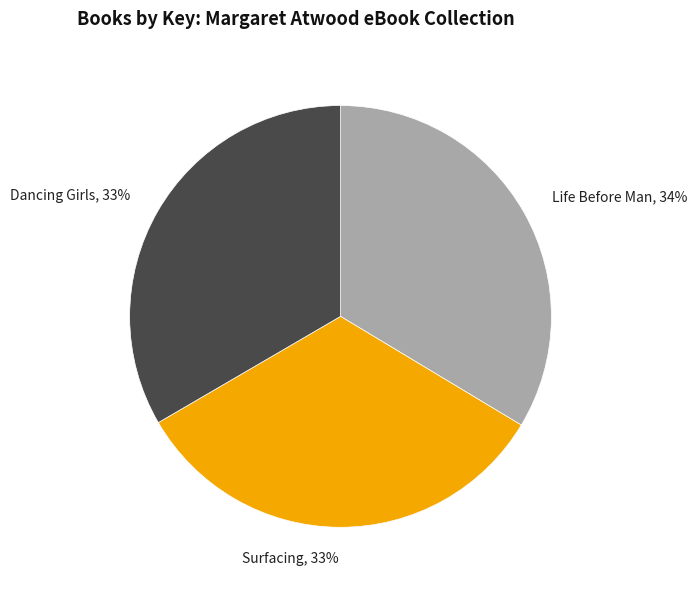

Is the sum of Dancing Girls and Life Before Man greater than half?

Yes